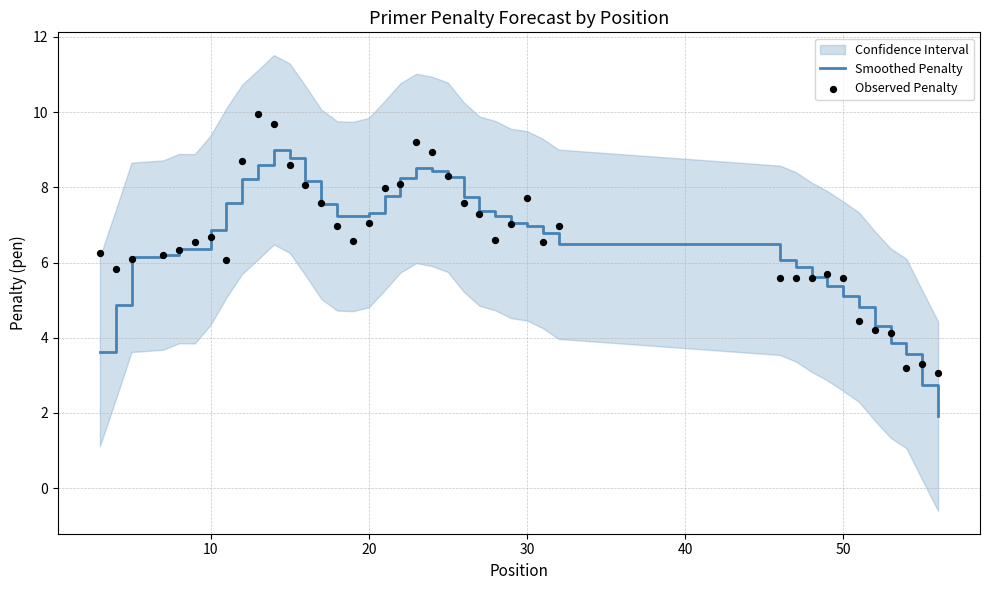

What are all the series names shown in the legend?

Smoothed Penalty, Observed Penalty